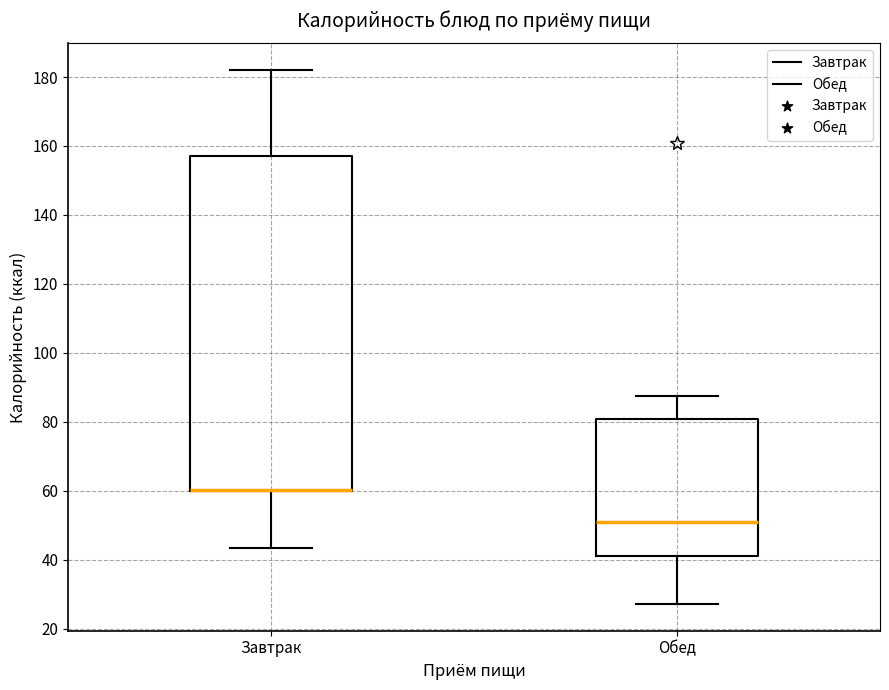

Where is the lower edge of the box for Обед on the y-axis? The values are not printed on the chart, so give them approximately, as read against the axis.

42